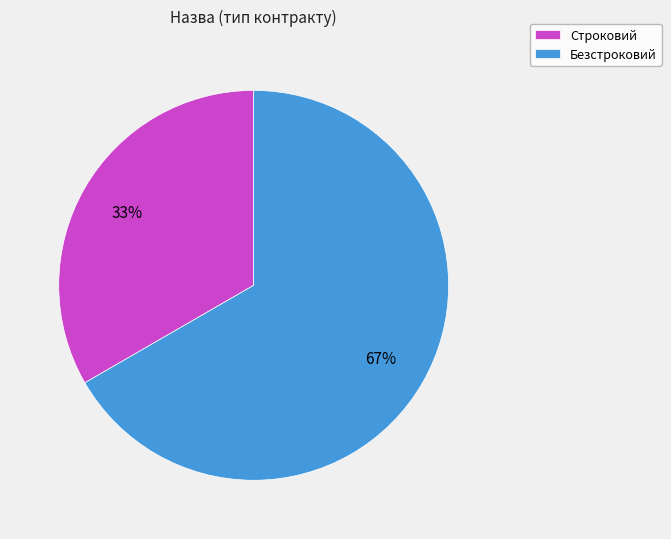

What is the largest slice in the pie chart?

Безстроковий